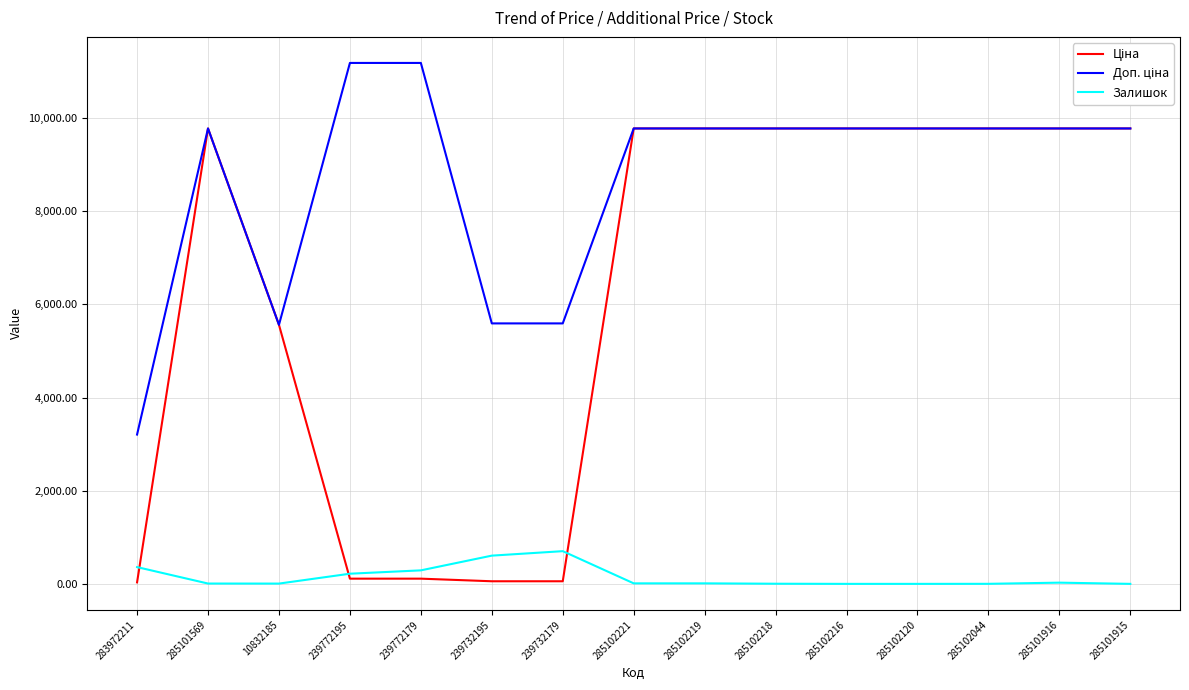

What is the difference between the highest and lowest values at 285101915?

9775.5